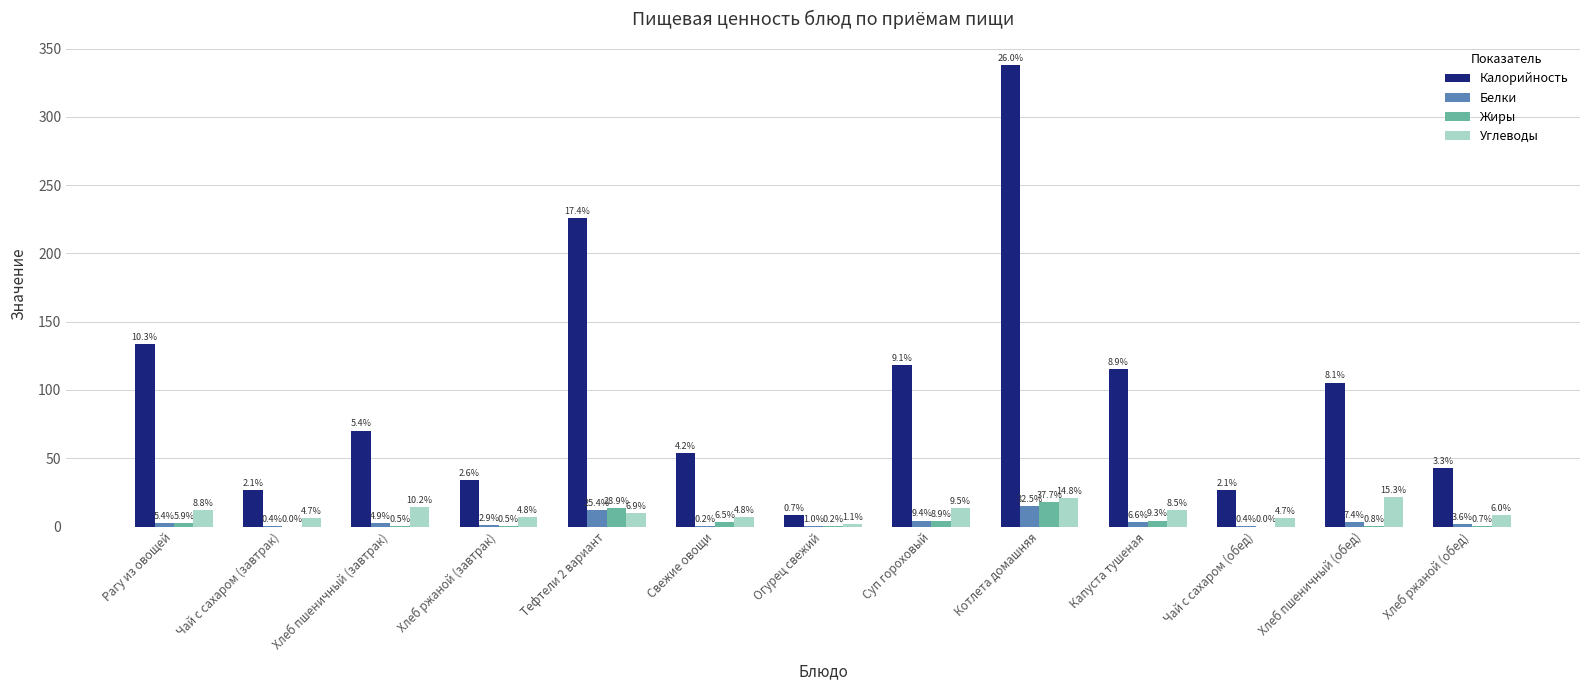

How many groups of bars are there?

13